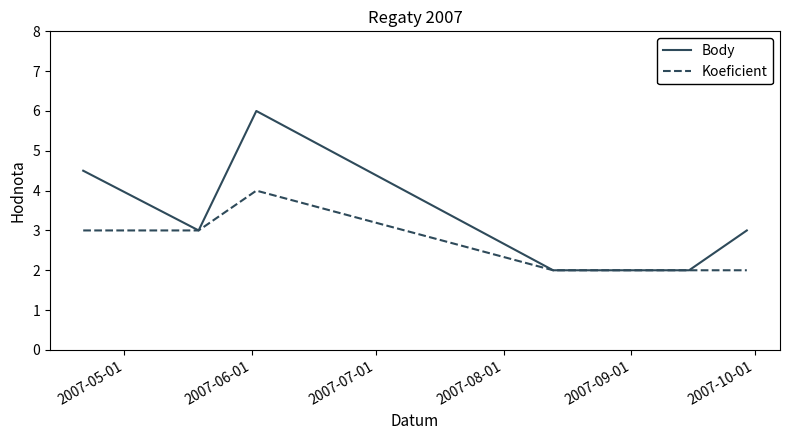

What is the minimum value shown in the chart?

2.0